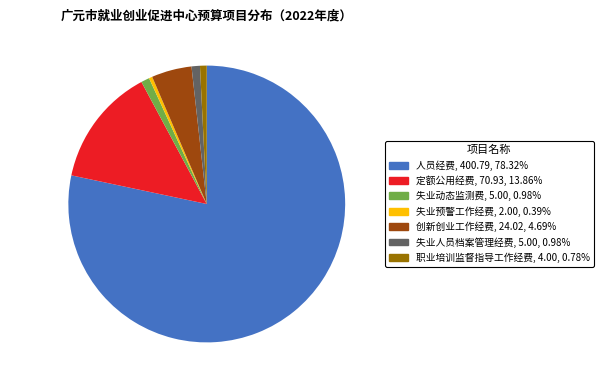

Is 职业培训监督指导工作经费 the majority of the pie?

No